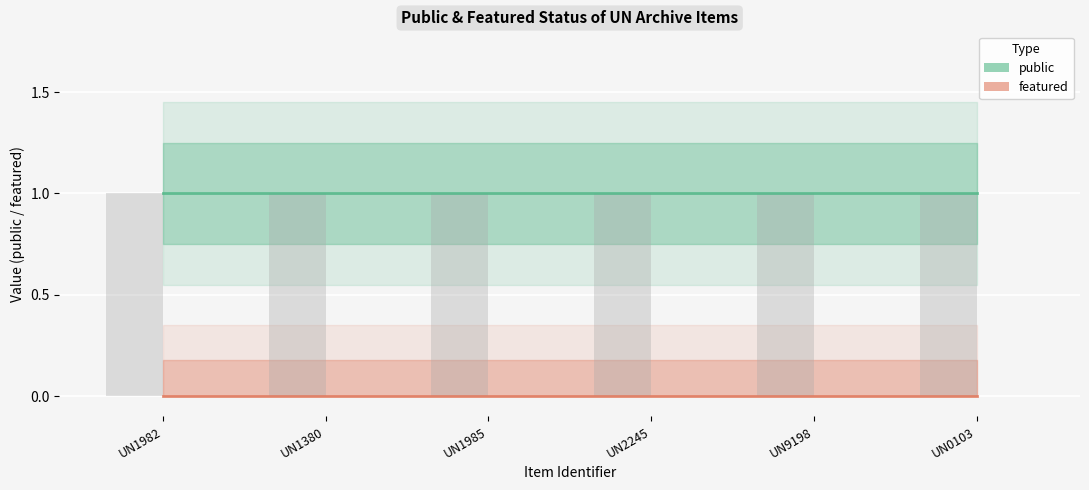

Rank the series by their average value, from highest to lowest.

public, featured